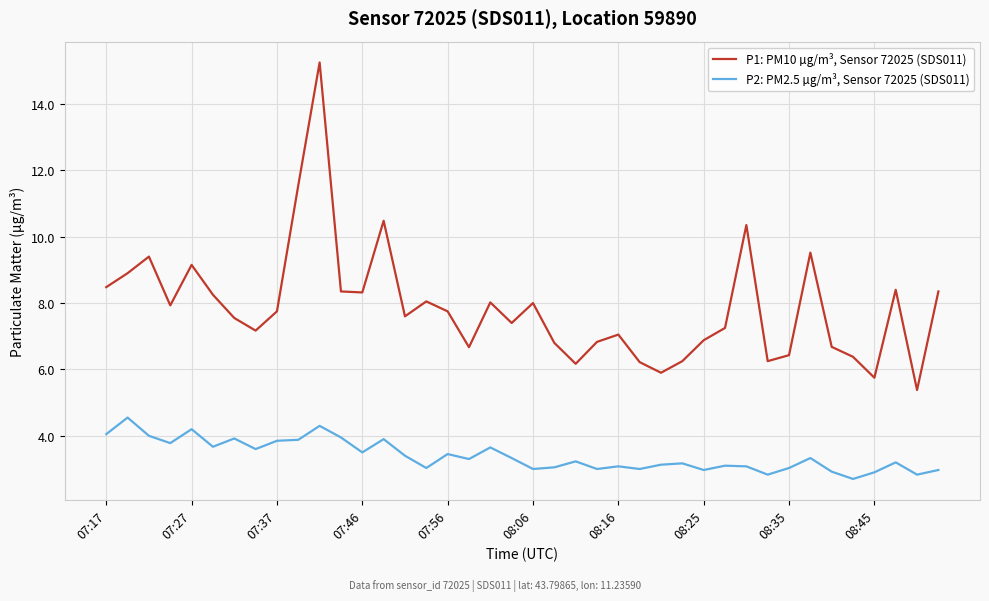

Which series has the widest spread of values?

P1: PM10 µg/m³, Sensor 72025 (SDS011)